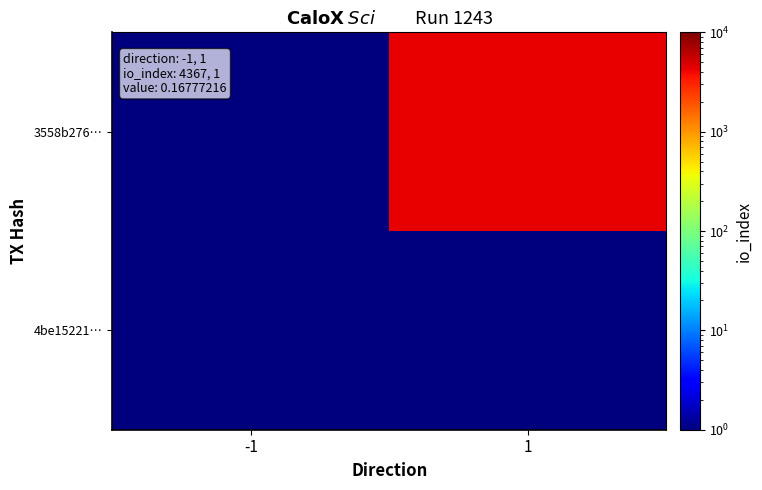

List the series in order of their peak value, lowest first.

4be15221…, 3558b276…